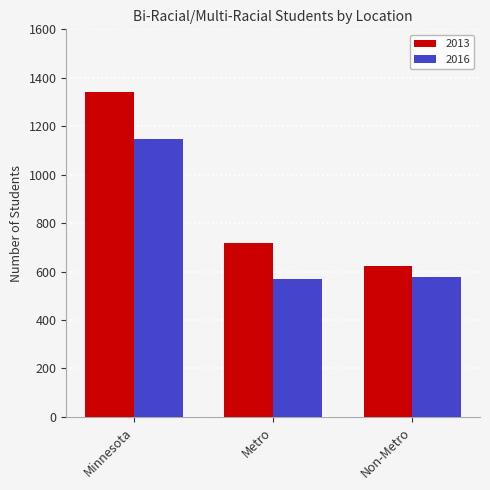

How many bars are there in total?

6